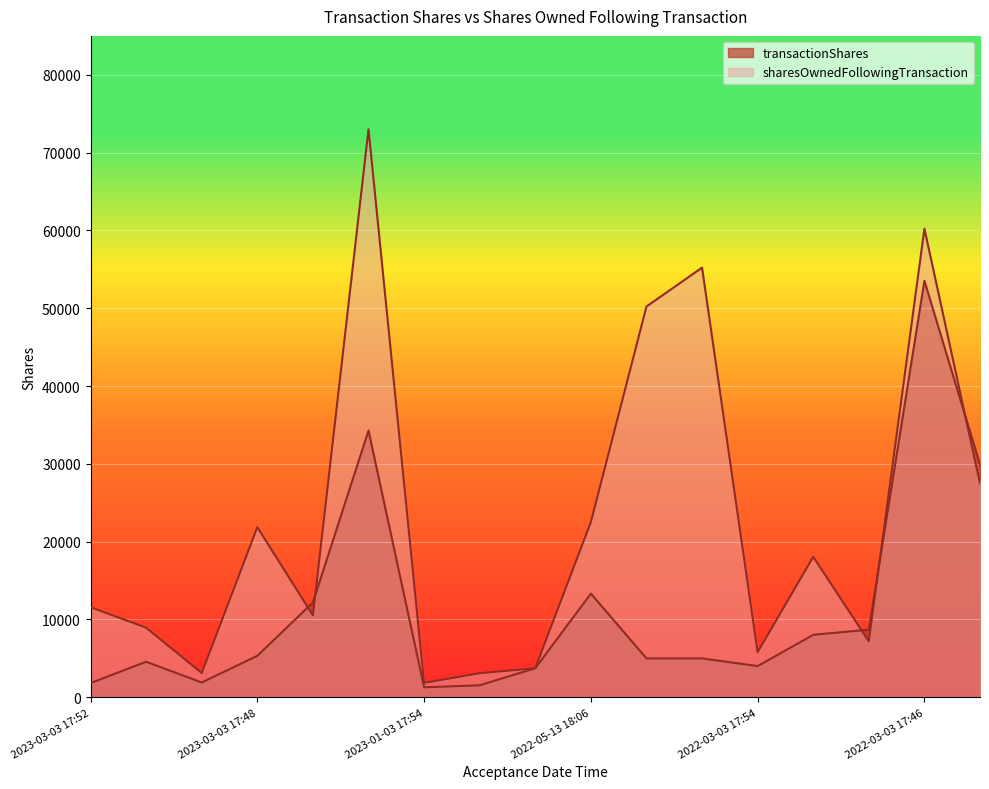

What is the difference between the second highest and minimum values in the transactionShares series?

32998